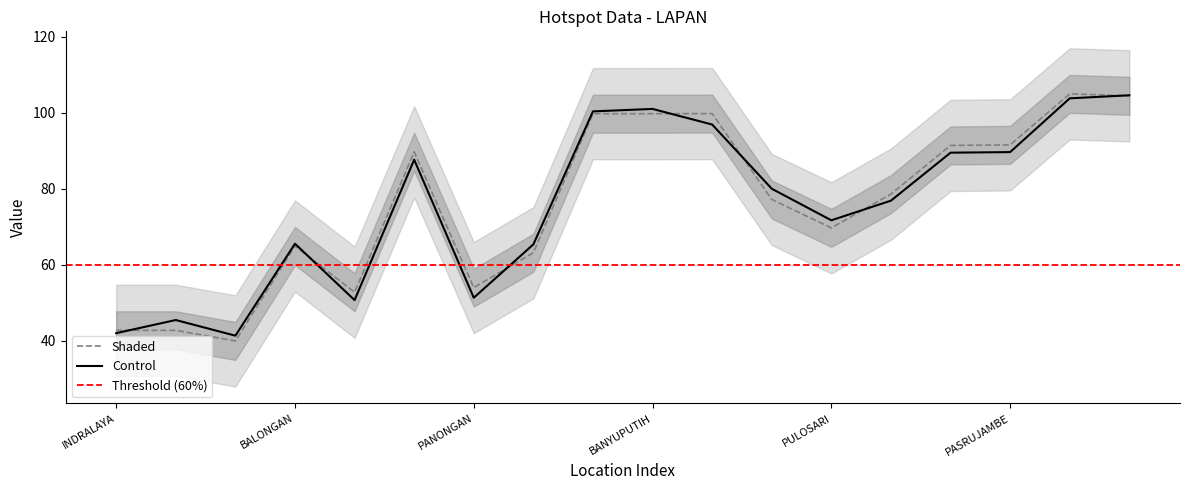

At which label is Control closest to 73?

PULOSARI